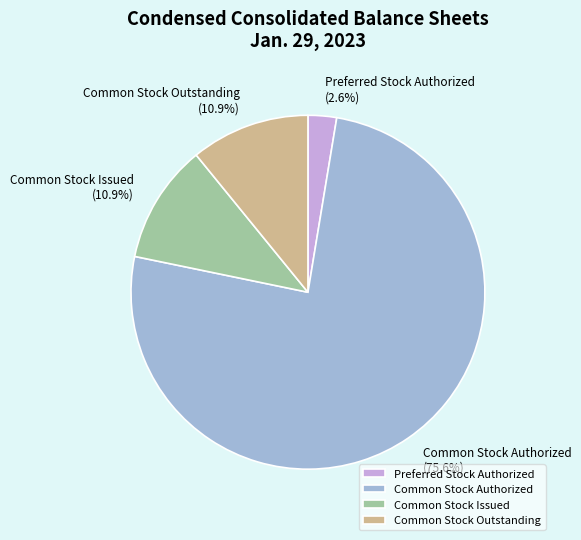

What is the ratio of the value at Common Stock Outstanding to the value at Common Stock Authorized?

0.1